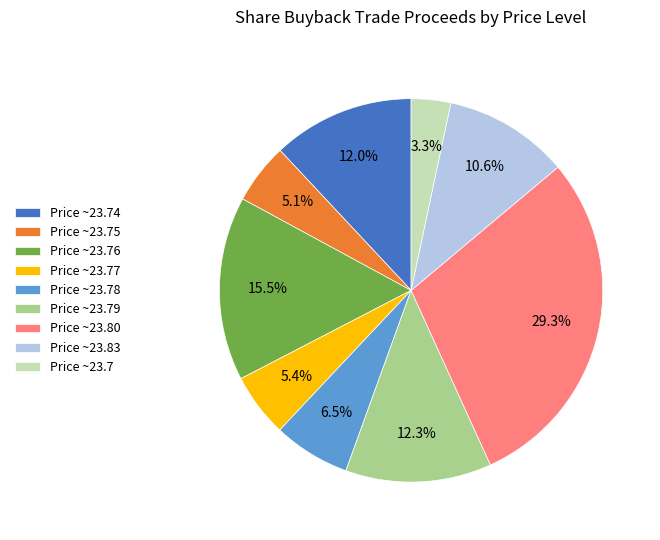

Approximately how many times larger is the value at Price ~23.75 compared to Price ~23.76?

0.3